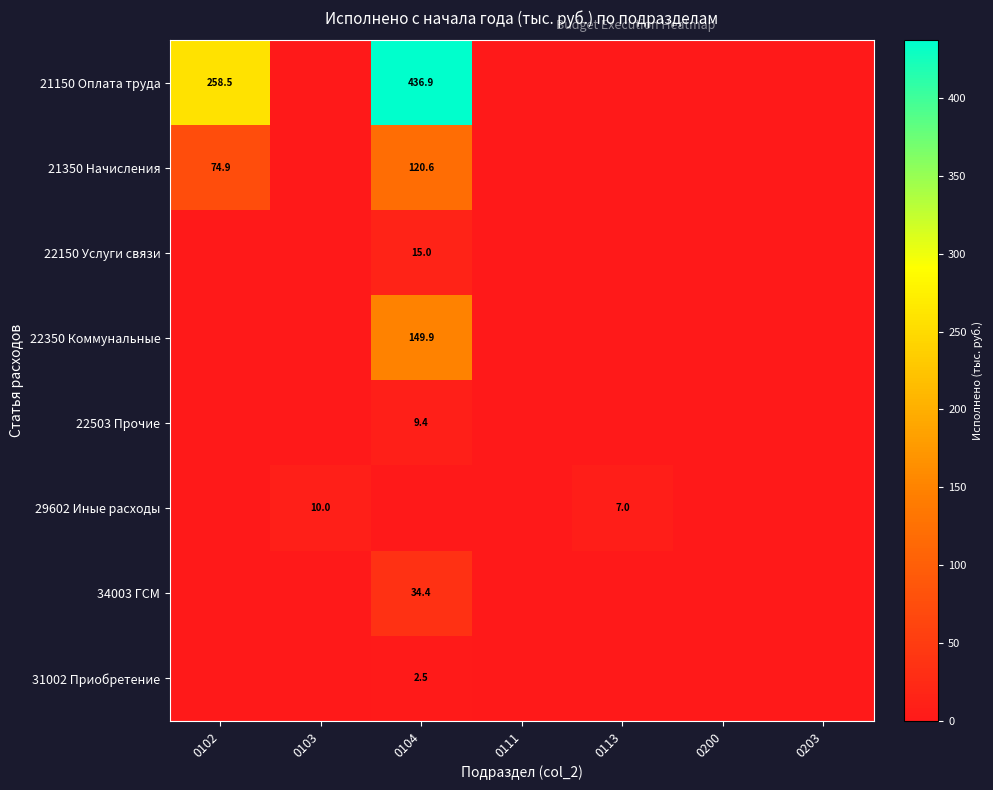

What is the maximum value shown in the chart?

436.9